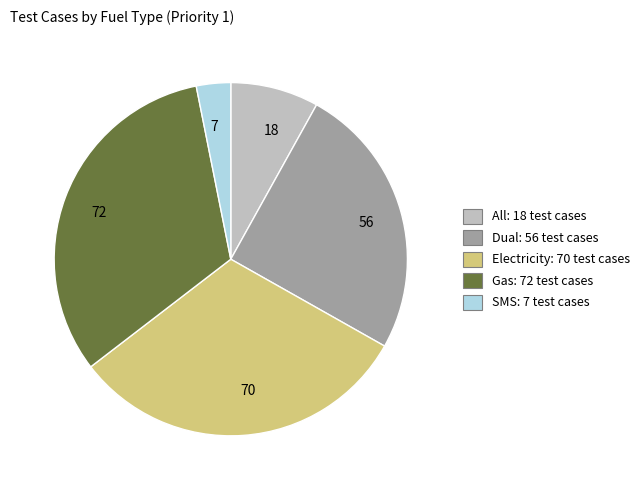

What is the largest slice in the pie chart?

72